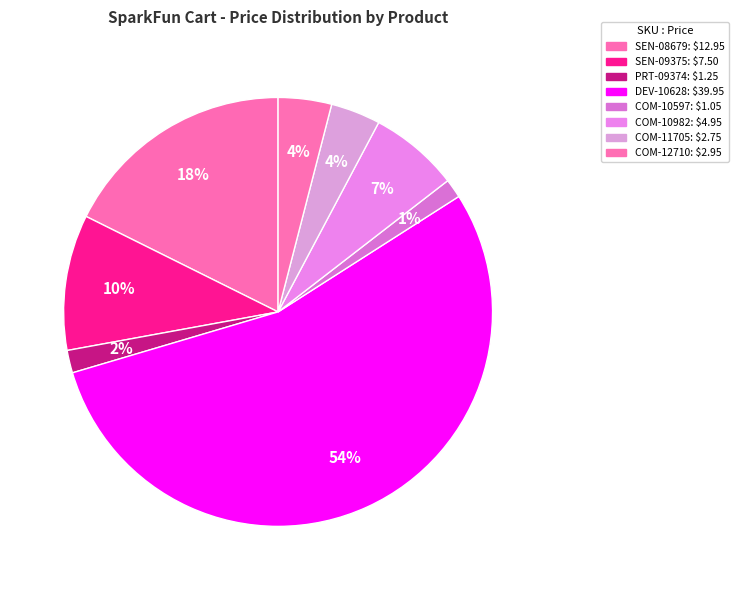

How many segments does this pie chart have?

8